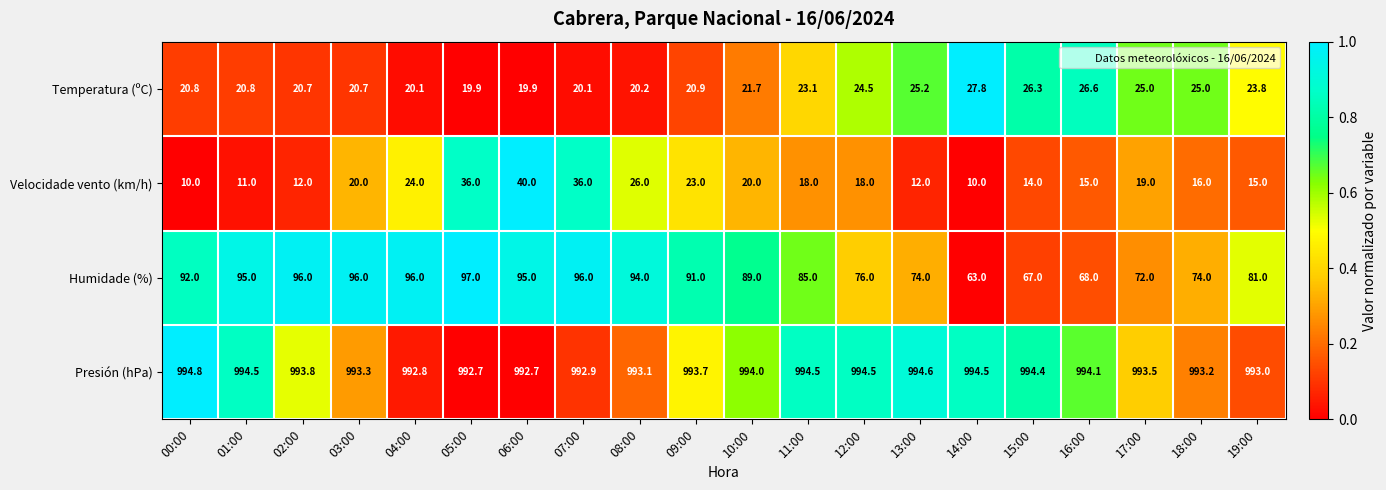

What is the spread (max minus min) of values at 05:00?

972.8